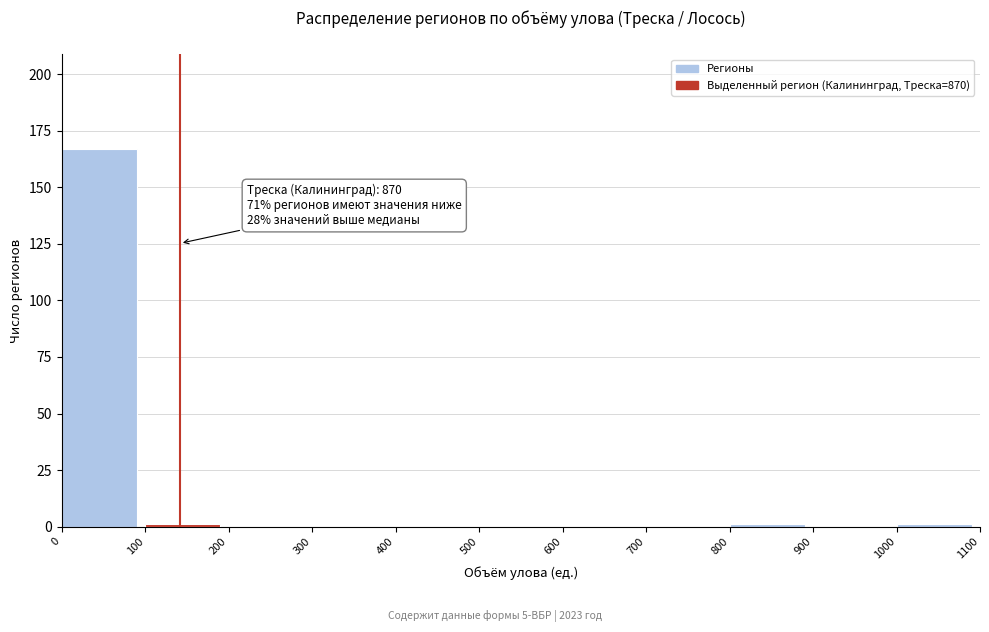

Over which range of the x-axis is the bar tallest?

0 to 100